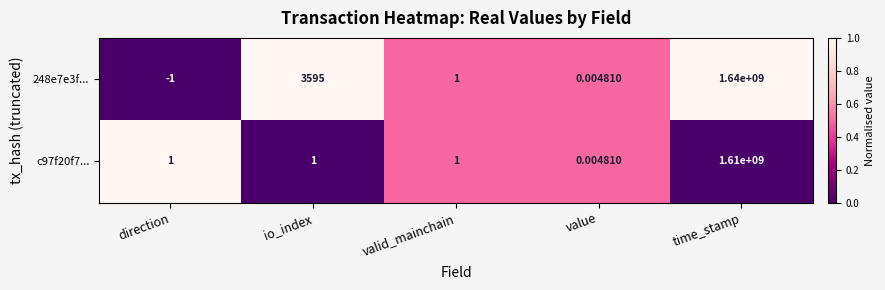

What is the maximum value shown in the chart?

1640000000.0